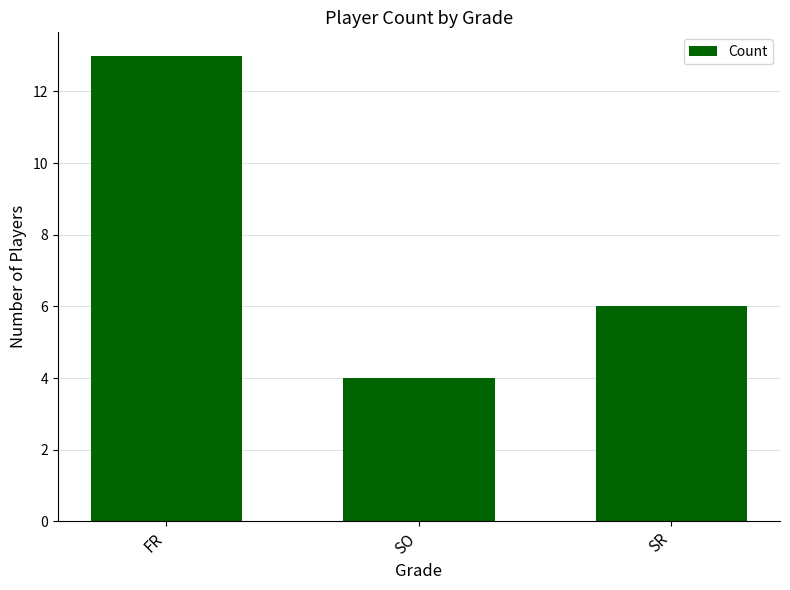

Count the values in the range 4 to 13.

3